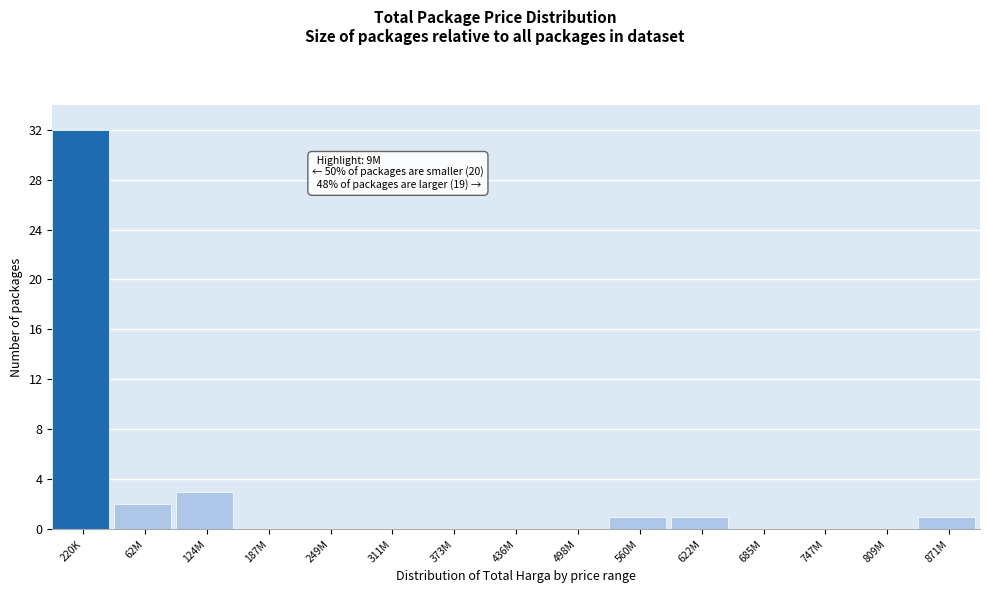

Reading left to right, transcribe all the data shown in this chart.

220K=32	62M=2	124M=3	187M=0	249M=0	311M=0	373M=0	436M=0	498M=0	560M=1	622M=1	685M=0	747M=0	809M=0	871M=1